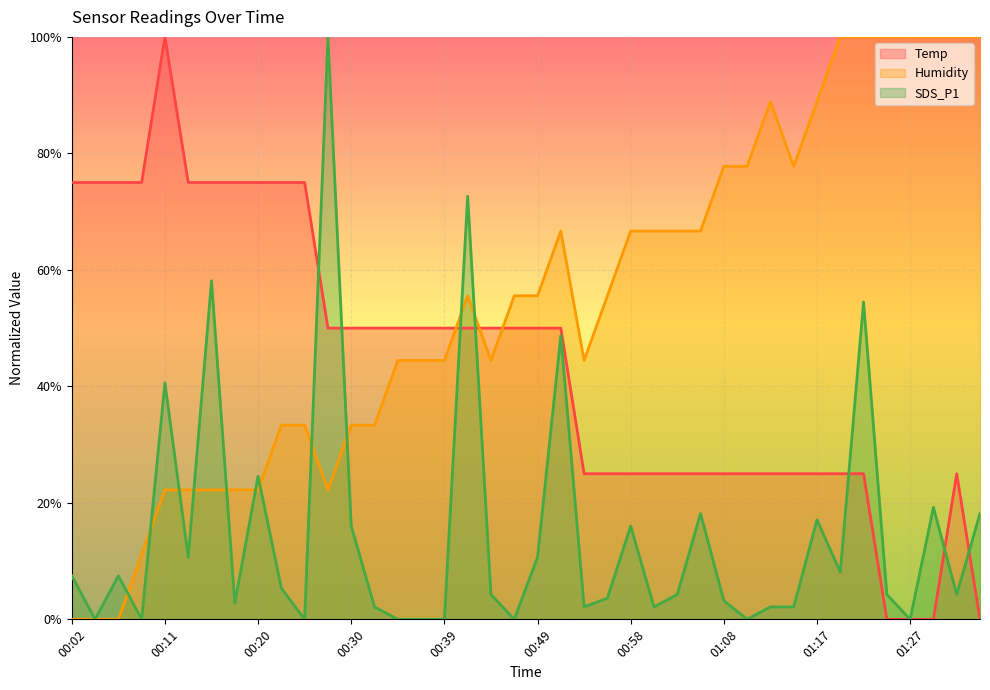

How many interior local peaks does the Humidity series have?

3